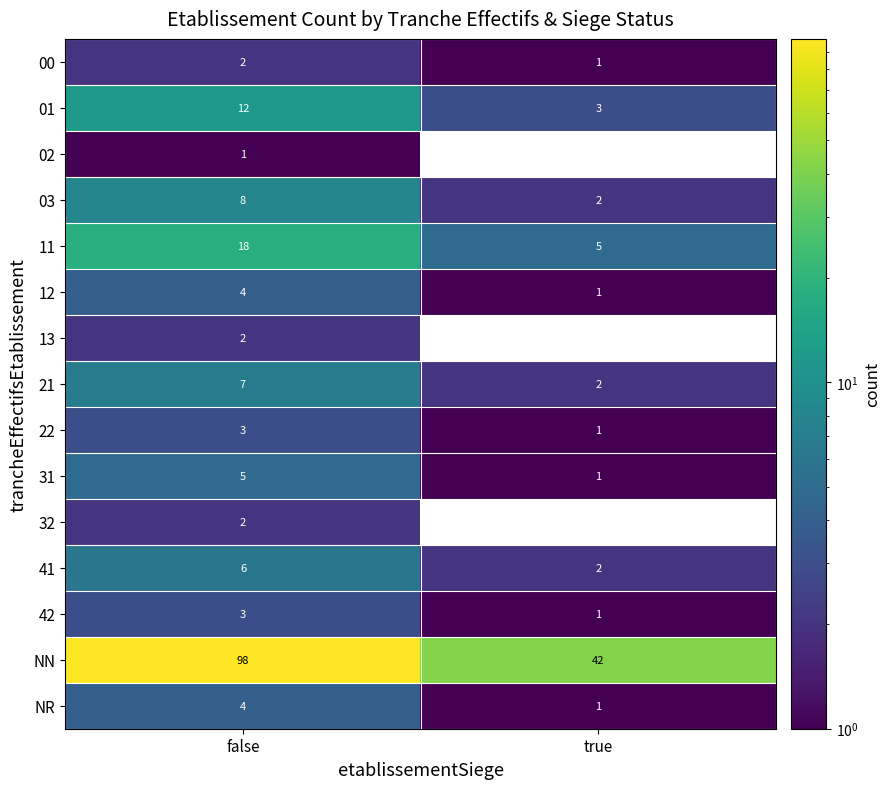

What is the sum of all 42 values?

4